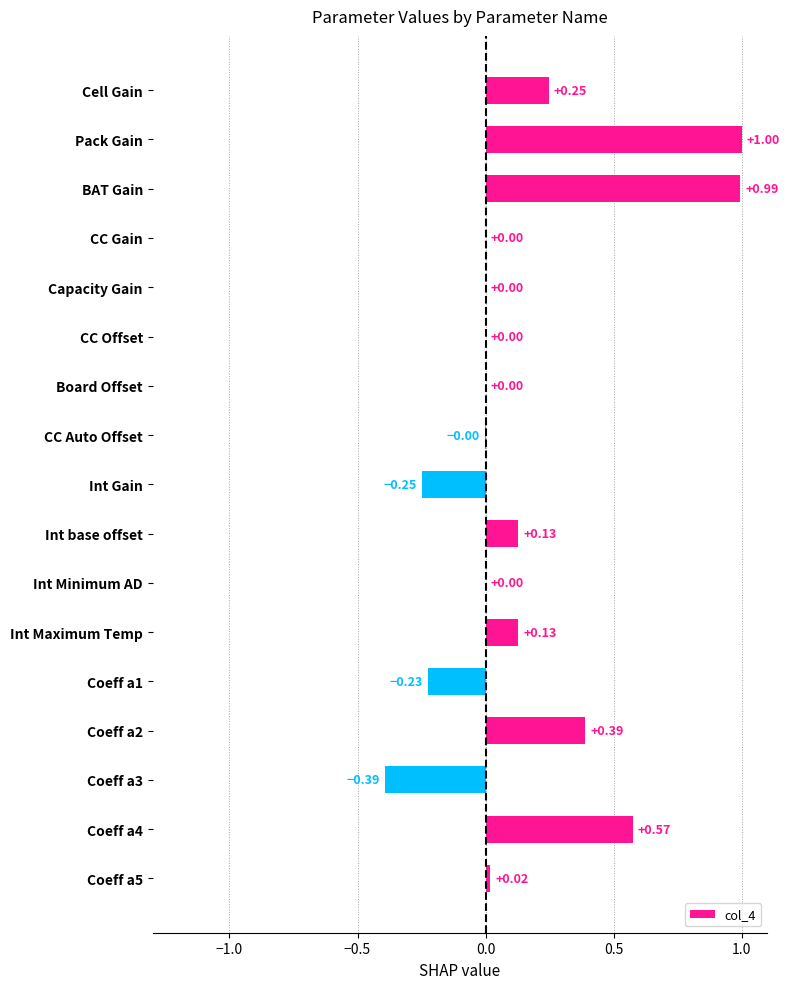

What is the maximum value shown in the chart?

1.0